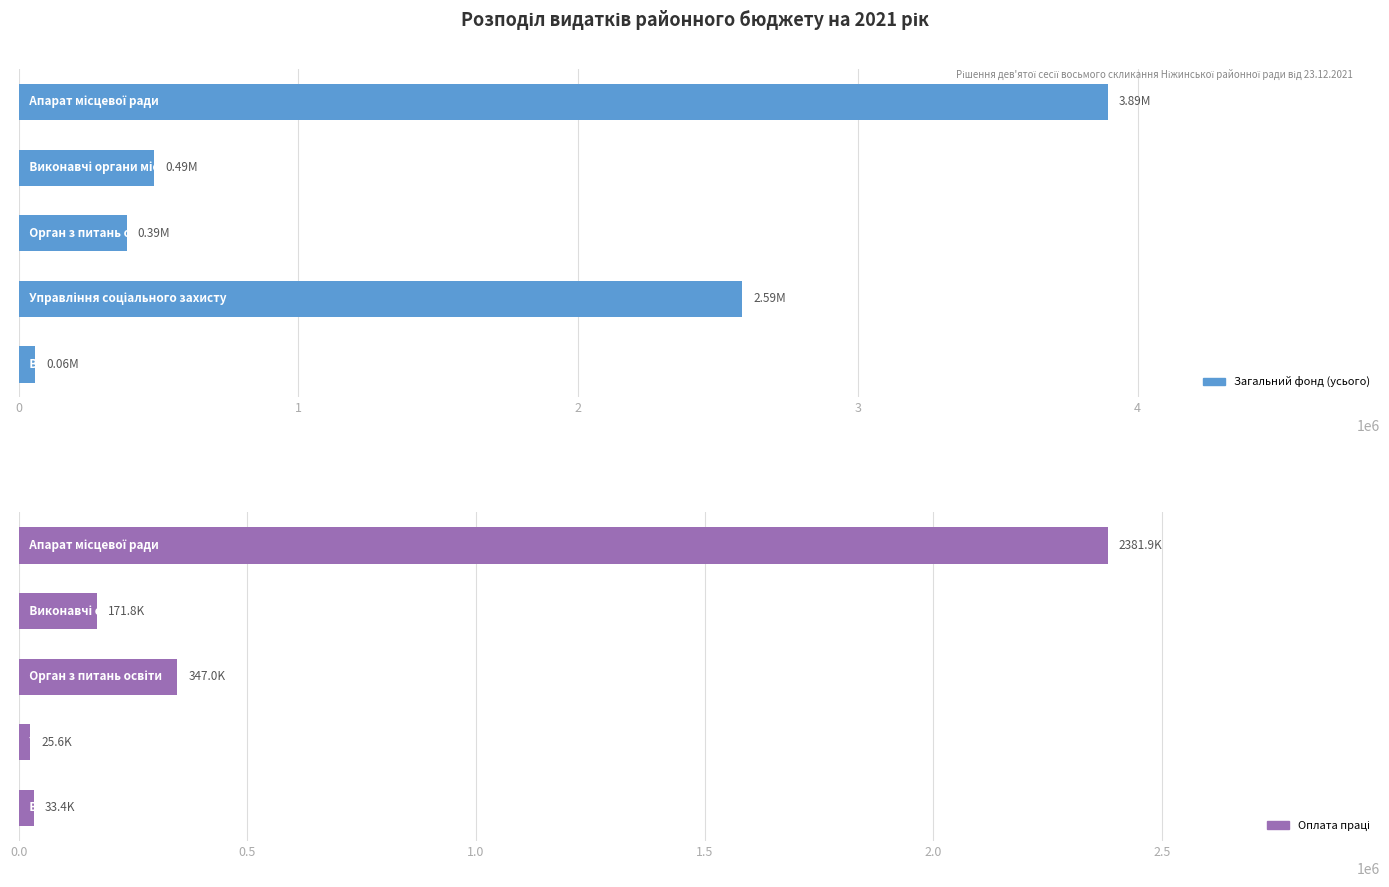

What is the value of the Загальний фонд (усього) bar at the 1st from the left?

3892841.3